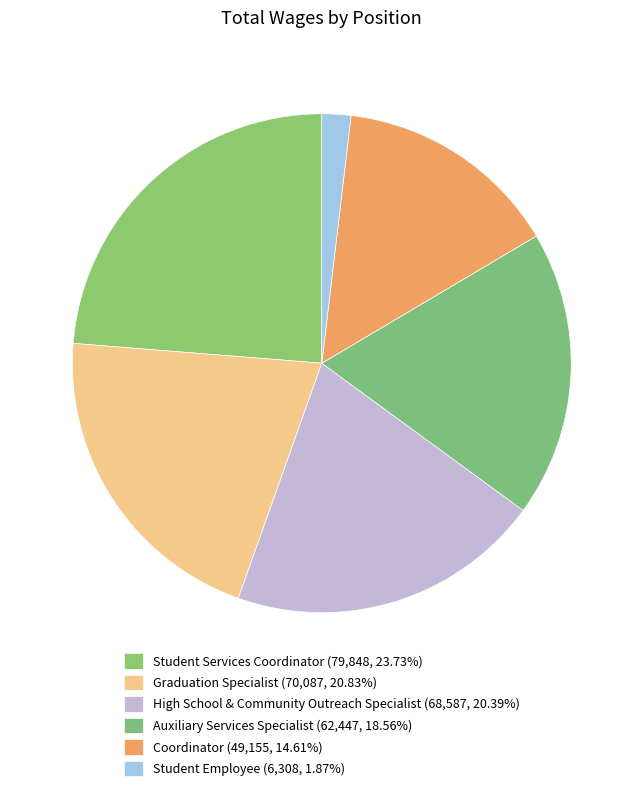

Which category has the smallest portion of the pie?

Student Employee